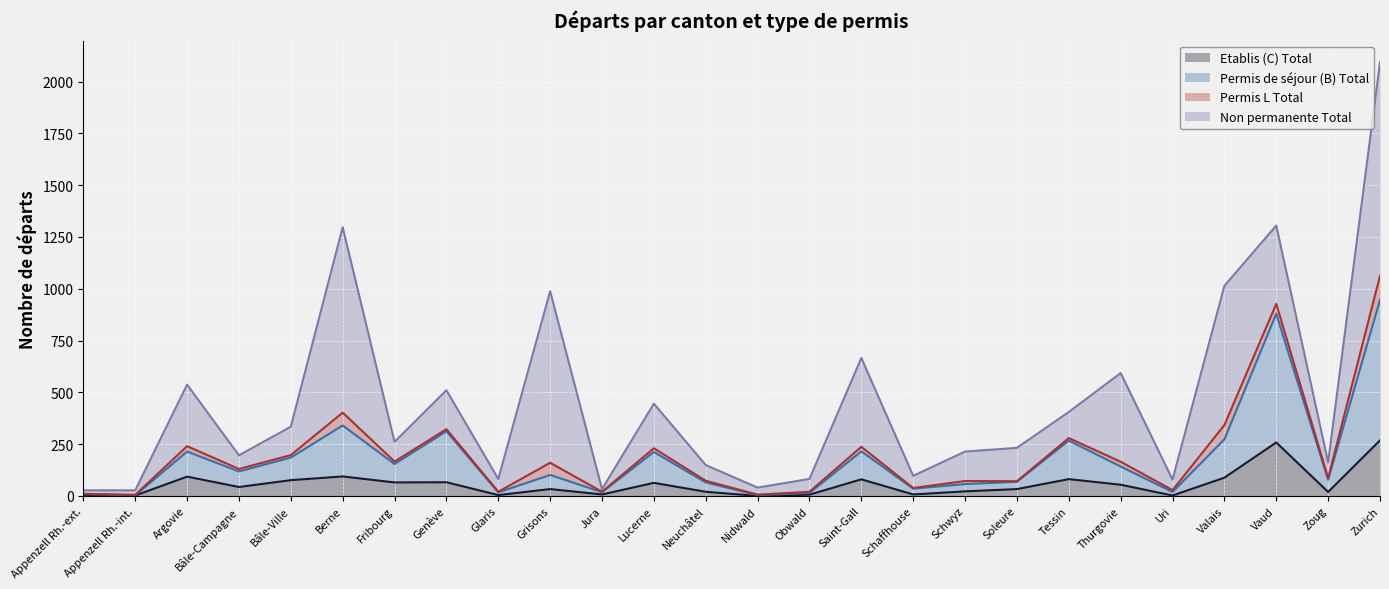

Where does the Etablis (C) Total series first go above 43?

Argovie